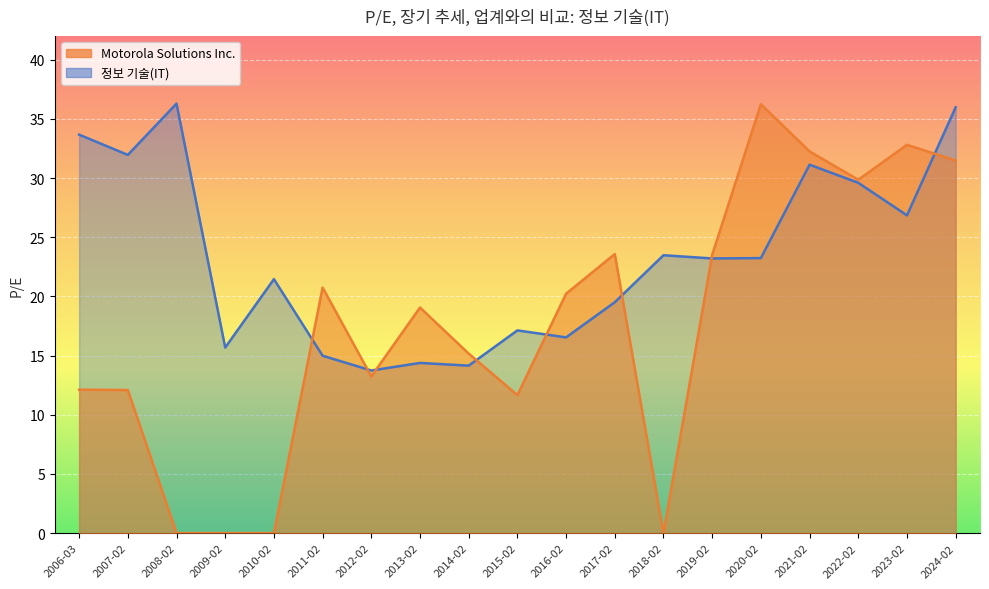

The value of Motorola Solutions Inc. at 2006-03-02 is 12.1. True or false?

True